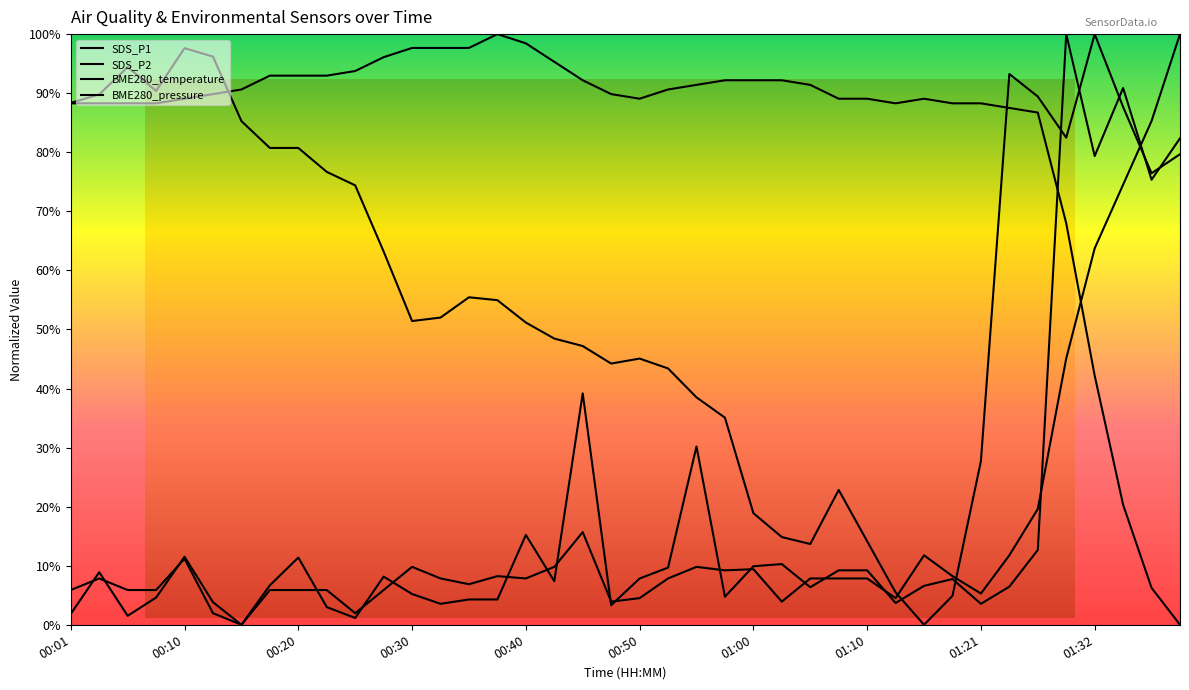

Which series has the widest spread of values?

SDS_P1